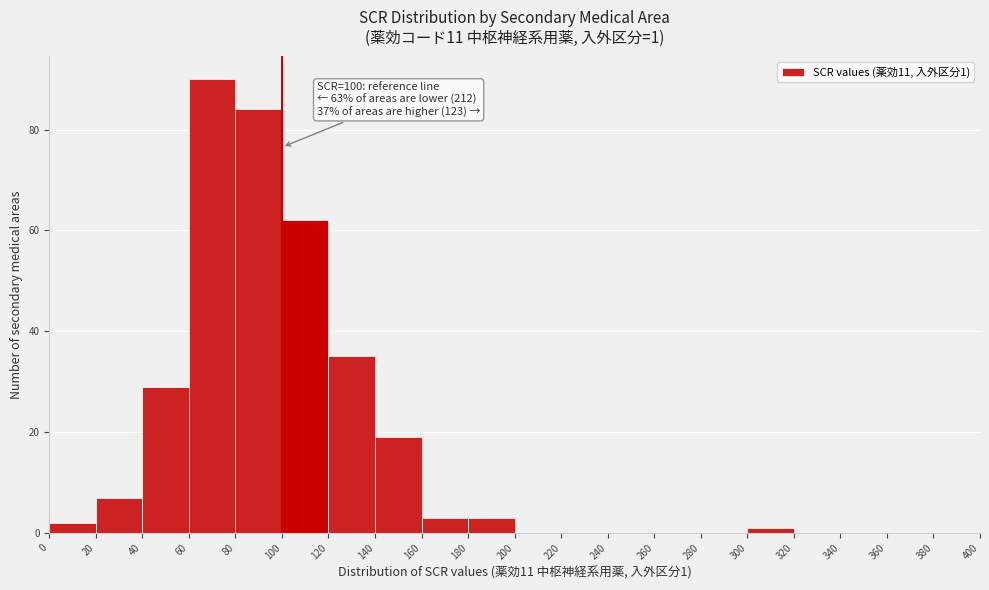

Over which range of the x-axis is the bar tallest?

60 to 80